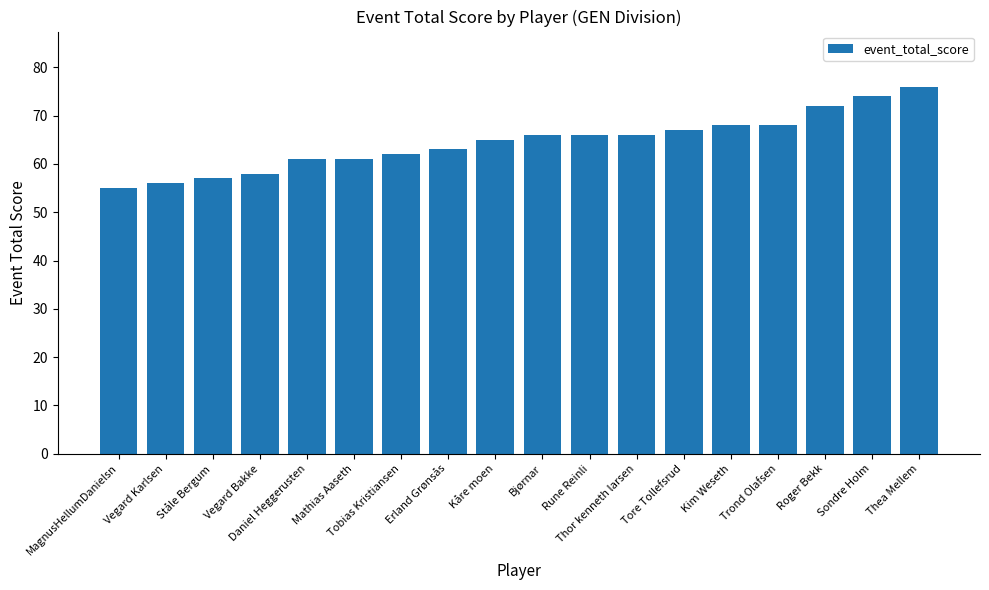

What value does the data have at Tore Tollefsrud, to the nearest 5?

65